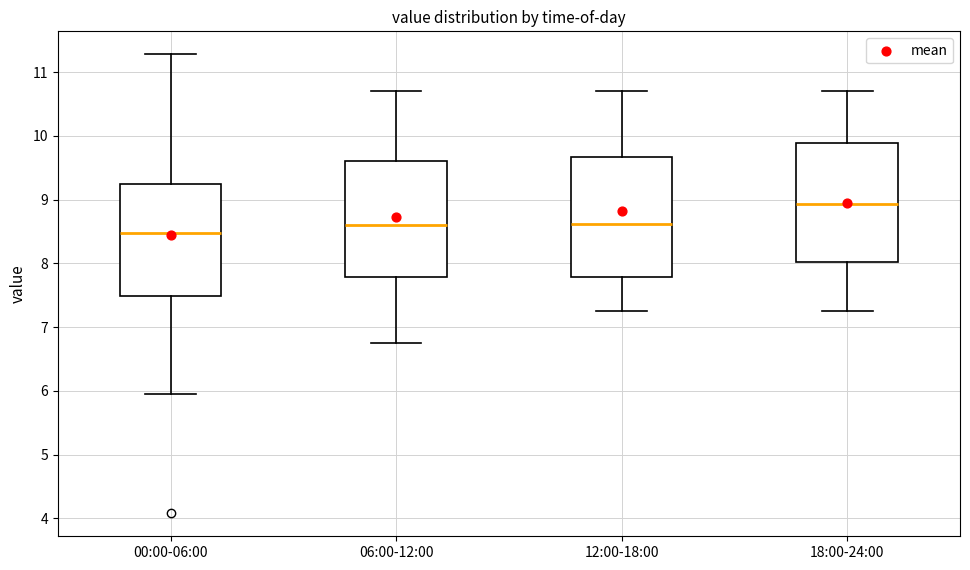

Where is the lower edge of the box for 12:00-18:00 on the y-axis? The values are not printed on the chart, so give them approximately, as read against the axis.

7.8